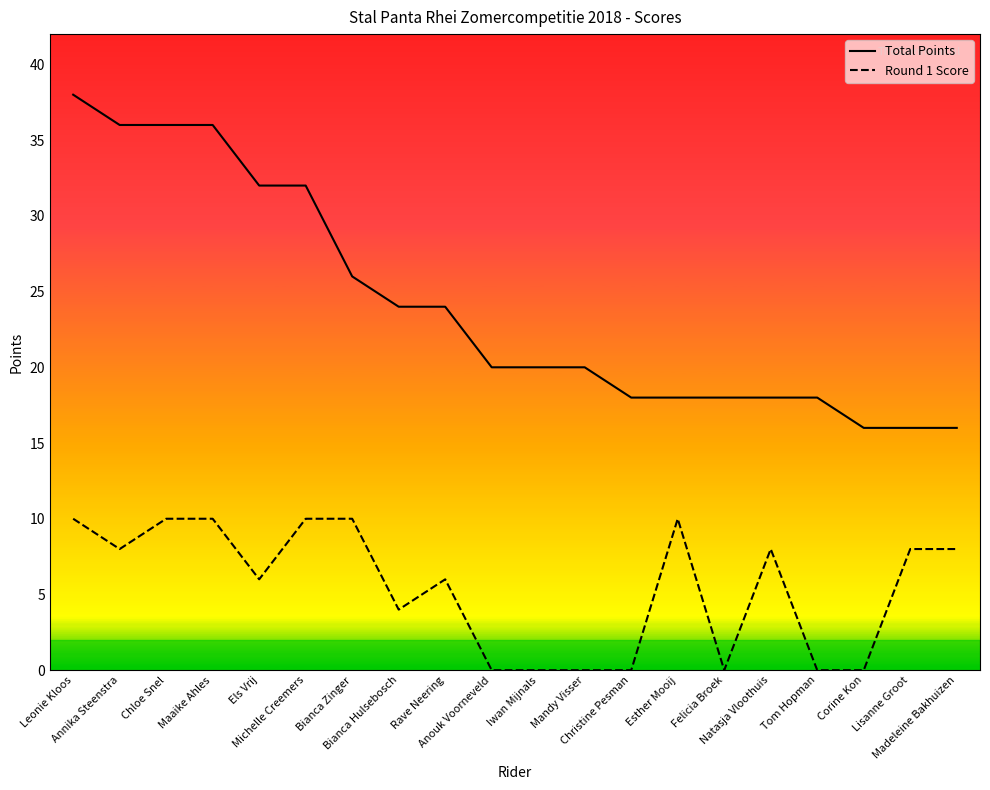

Reading left to right, transcribe all the data shown in this chart.

Total Points: Leonie Kloos=38	Annika Steenstra=36	Chloe Snel=36	Maaike Ahles=36	Els Vrij=32	Michelle Creemers=32	Bianca Zinger=26	Bianca Hulsebosch=24	Rave Neering=24	Anouk Voorneveld=20	Iwan Mijnals=20	Mandy Visser=20	Christine Pesman=18	Esther Mooij=18	Felicia Broek=18	Natasja Vloothuis=18	Tom Hopman=18	Corine Kon=16	Lisanne Groot=16	Madeleine Bakhuizen=16
Round 1 Score: Leonie Kloos=10	Annika Steenstra=8	Chloe Snel=10	Maaike Ahles=10	Els Vrij=6	Michelle Creemers=10	Bianca Zinger=10	Bianca Hulsebosch=4	Rave Neering=6	Anouk Voorneveld=0	Iwan Mijnals=0	Mandy Visser=0	Christine Pesman=0	Esther Mooij=10	Felicia Broek=0	Natasja Vloothuis=8	Tom Hopman=0	Corine Kon=0	Lisanne Groot=8	Madeleine Bakhuizen=8